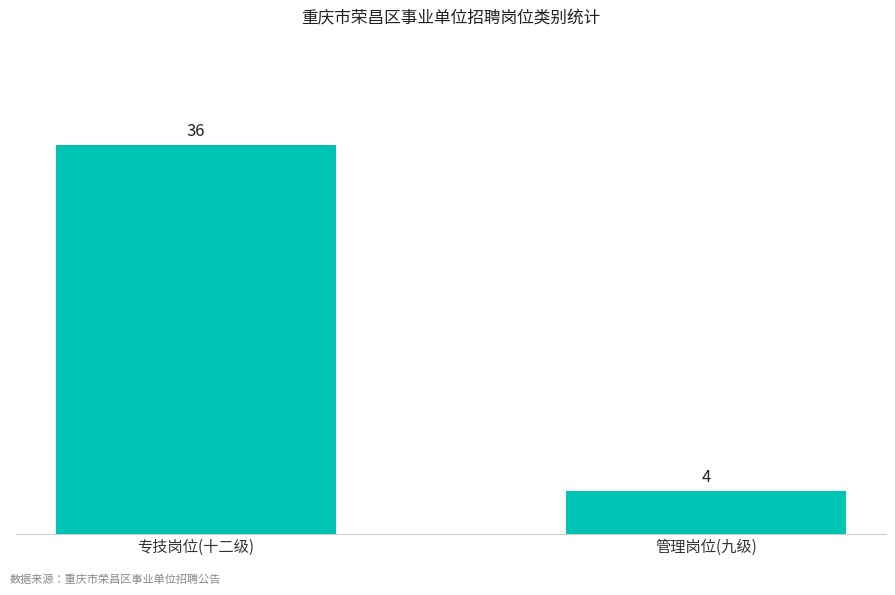

Which category has the lowest value across all series?

管理岗位(九级)